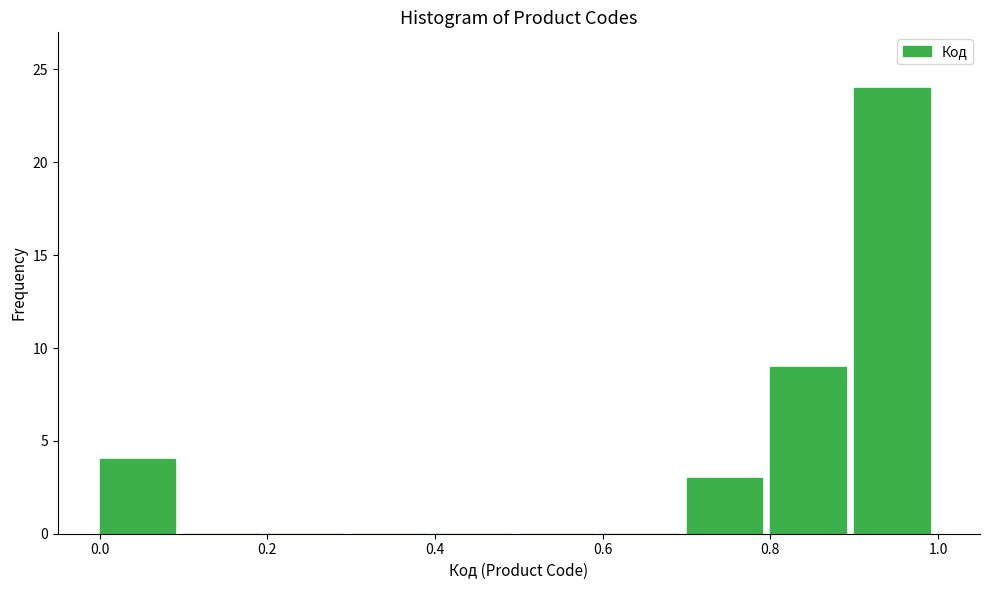

How tall is the bar that spans 0.8 to 0.9 on the x-axis? The values are not printed on the chart, so give them approximately, as read against the axis.

9